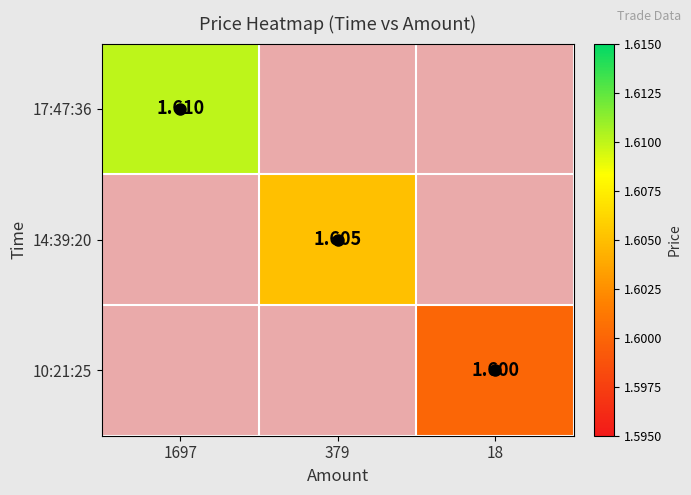

Is the value of 17:47:36 at 379 greater than the value of 14:39:20 at 18?

No